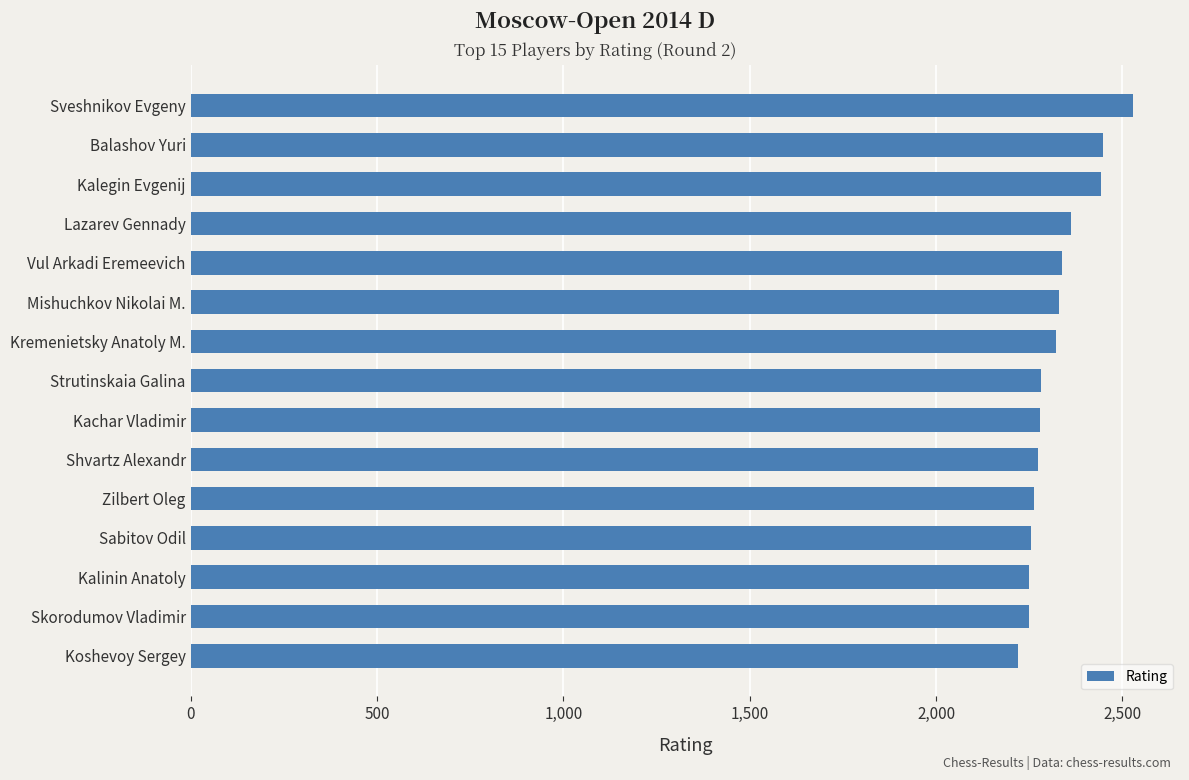

What is the label of the 4th bar from the top?

Lazarev Gennady